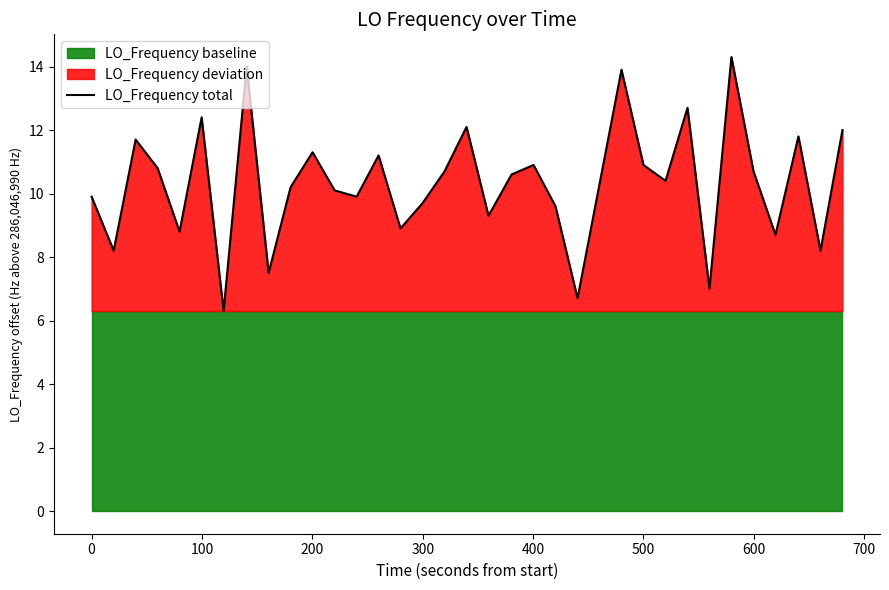

Reading left to right, transcribe all the data shown in this chart.

9.9	8.2	11.7	10.8	8.8	12.4	6.3	14.0	7.5	10.2	11.3	10.1	9.9	11.2	8.9	9.7	10.7	12.1	9.3	10.6	10.9	9.6	6.7	10.3	13.9	10.9	10.4	12.7	7.0	14.3	10.7	8.7	11.8	8.2	12.0